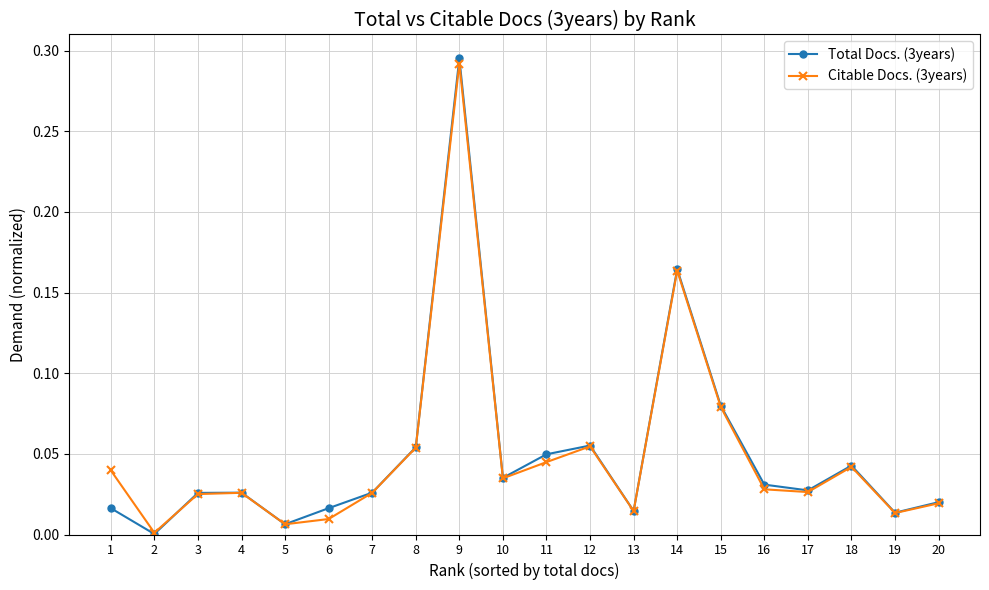

Does the chart display data point markers on the line(s)?

Yes